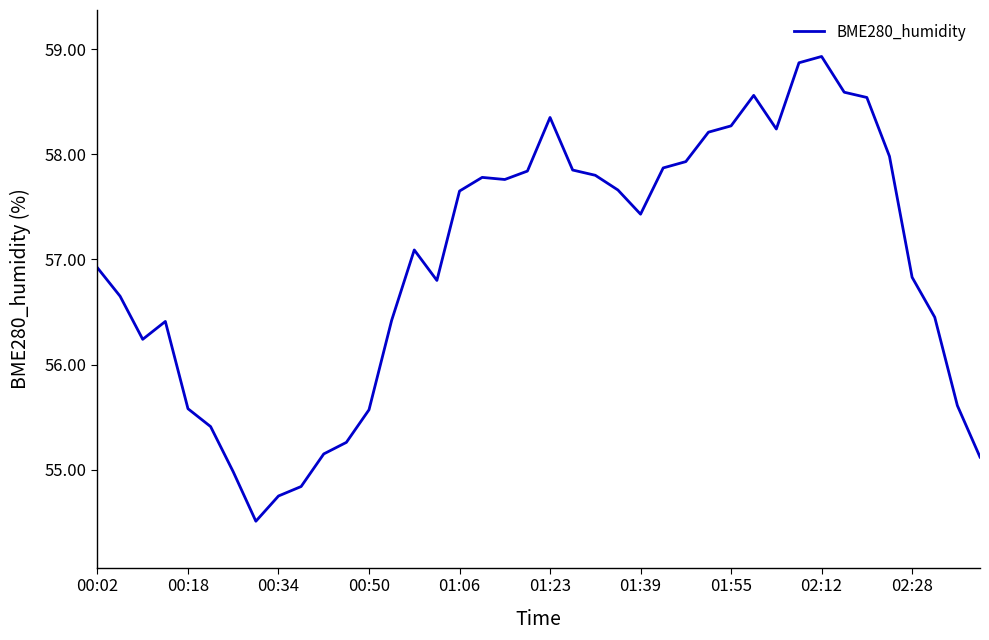

What is the minimum value shown in the chart?

54.5